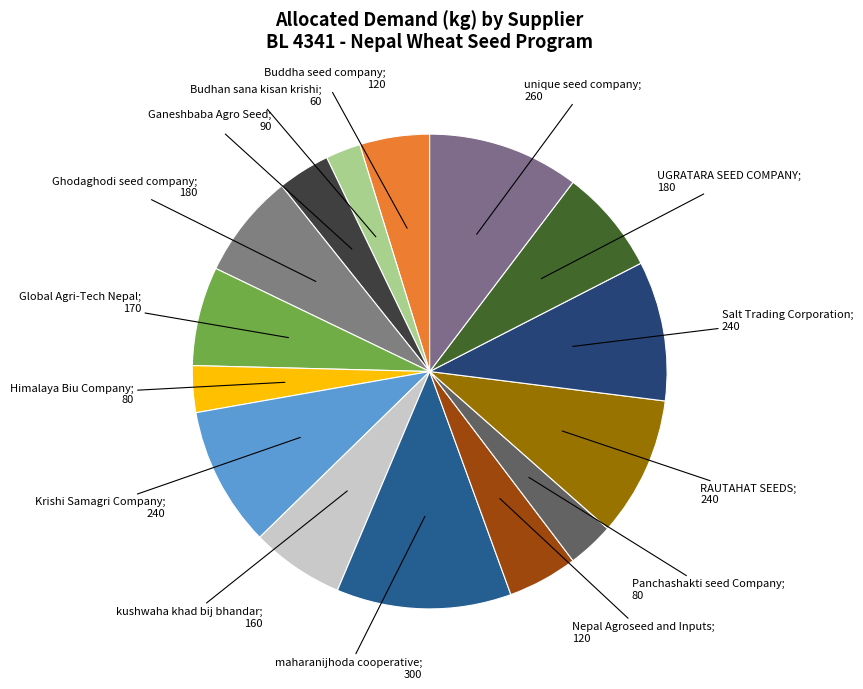

What is the largest slice in the pie chart?

maharanijhoda cooperative